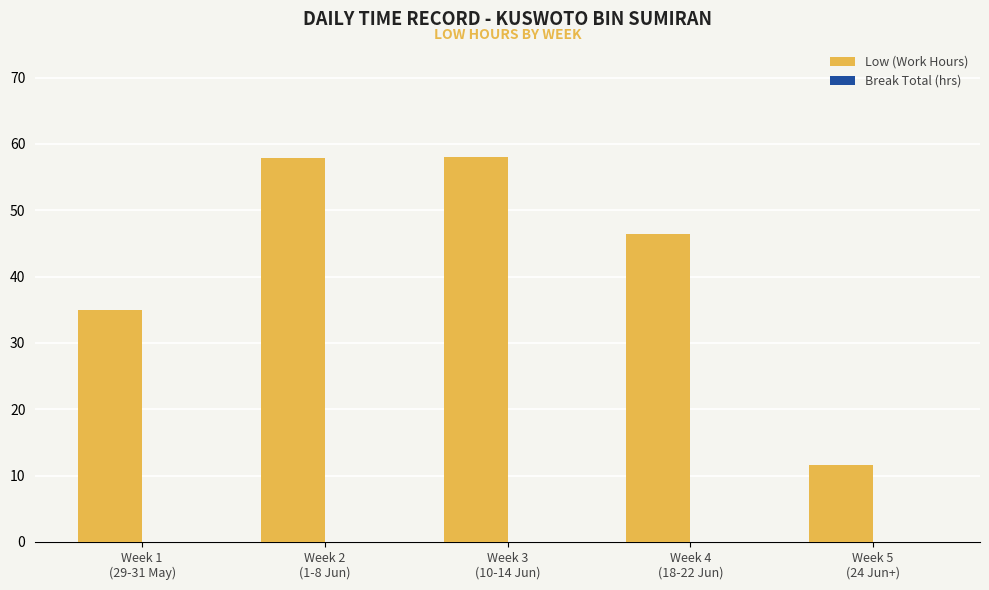

What is the greatest value displayed?

58.0